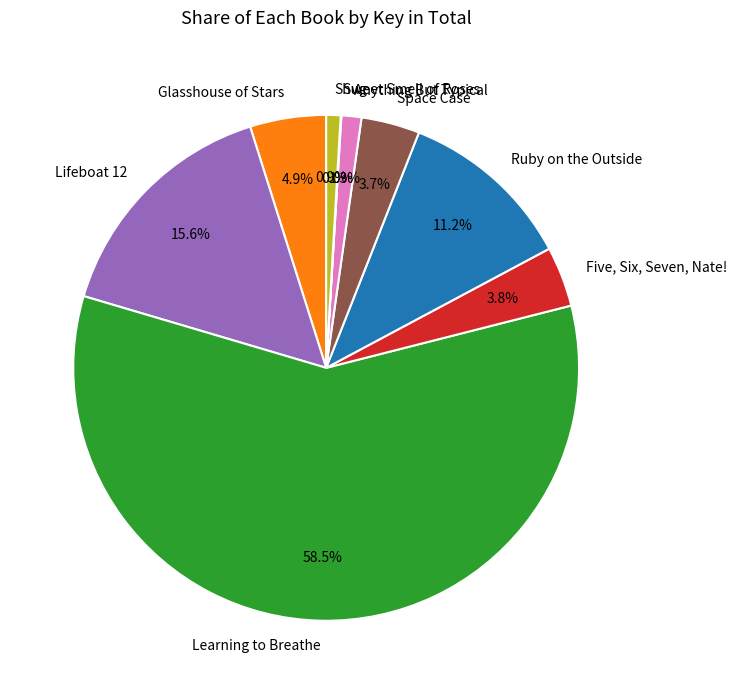

Is there any slice that represents more than half of the pie?

Yes